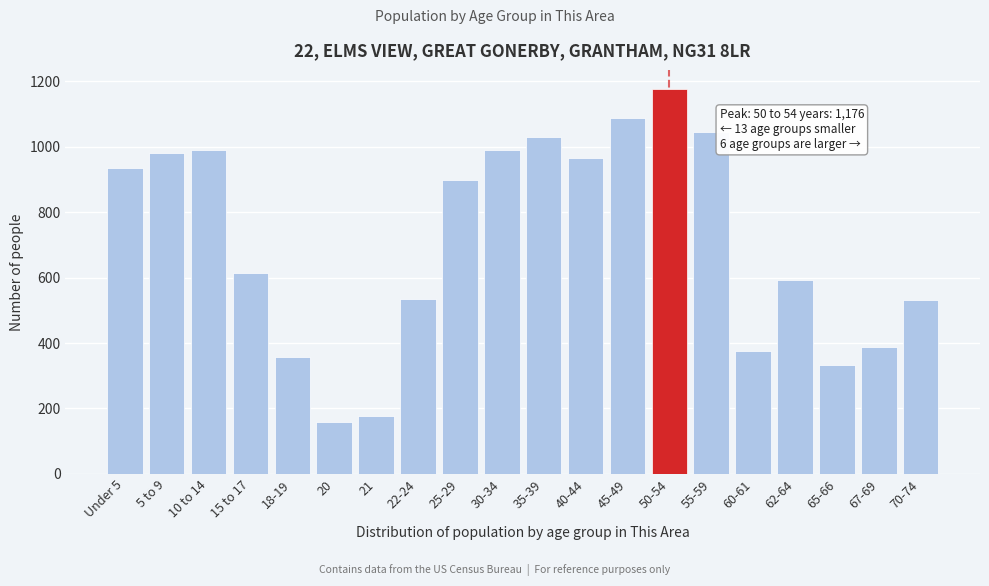

Read the value at 5 to 9, to the nearest 50.

1000